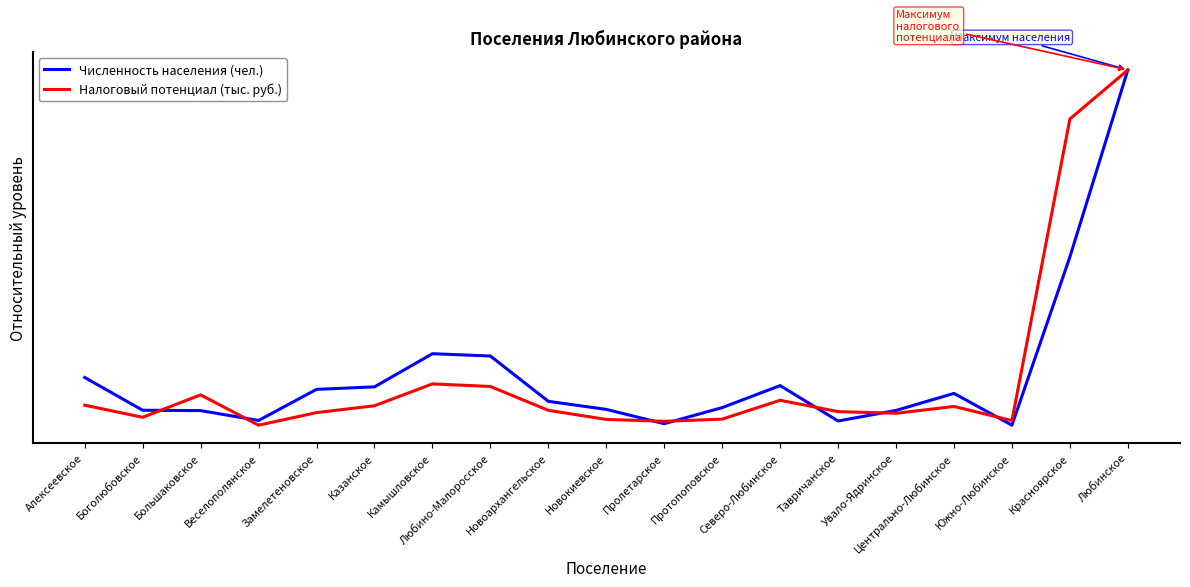

Is this an area chart (filled region under the line)?

No